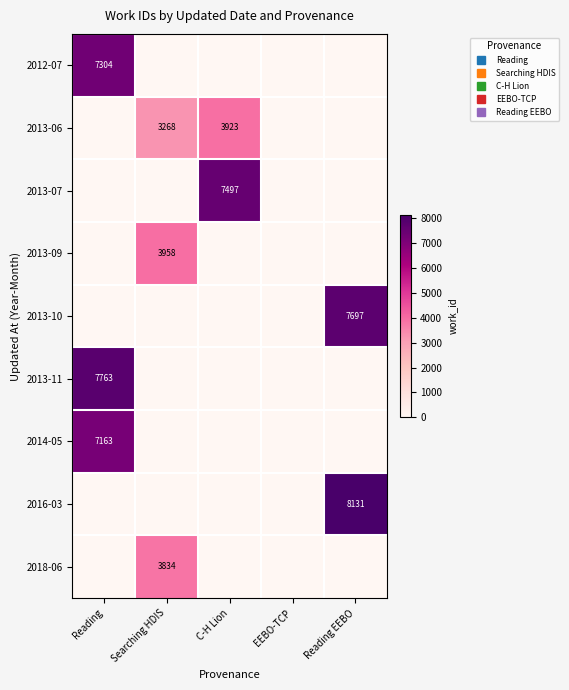

Rank the series at C-H Lion from highest to lowest value.

2013-07, 2013-06, 2012-07, 2013-09, 2013-10, 2013-11, 2014-05, 2016-03, 2018-06